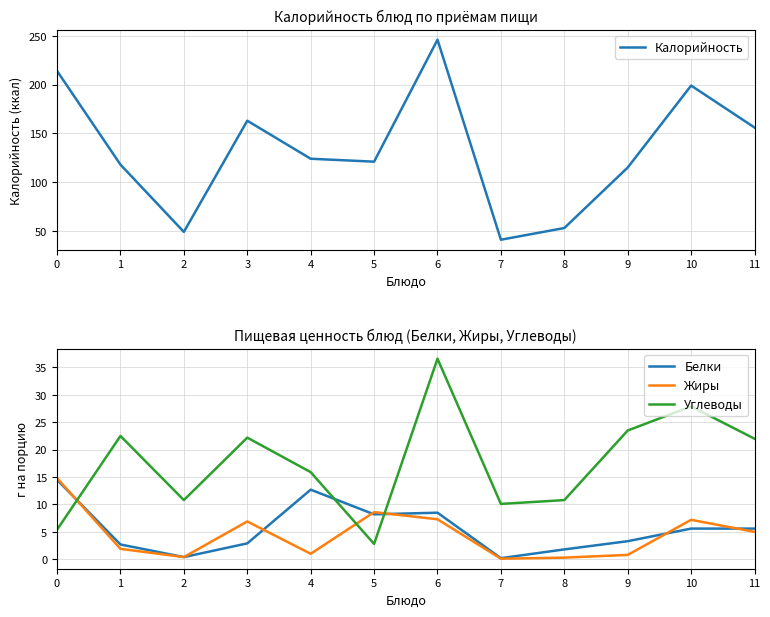

The Углеводы series shows 0.7 at 5. True or false?

False